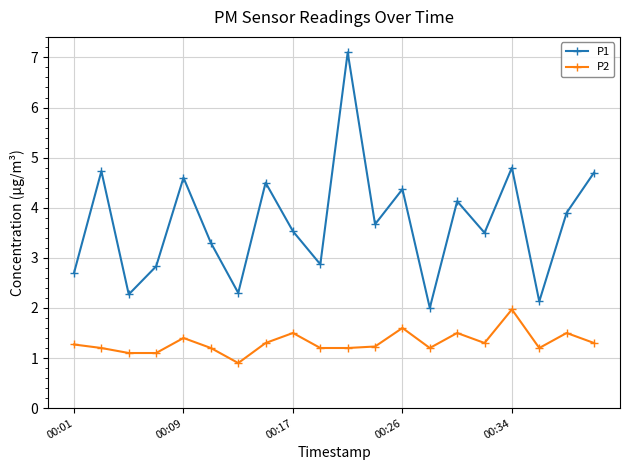

What is the value of the P2 point at the 7th from the left?

0.9